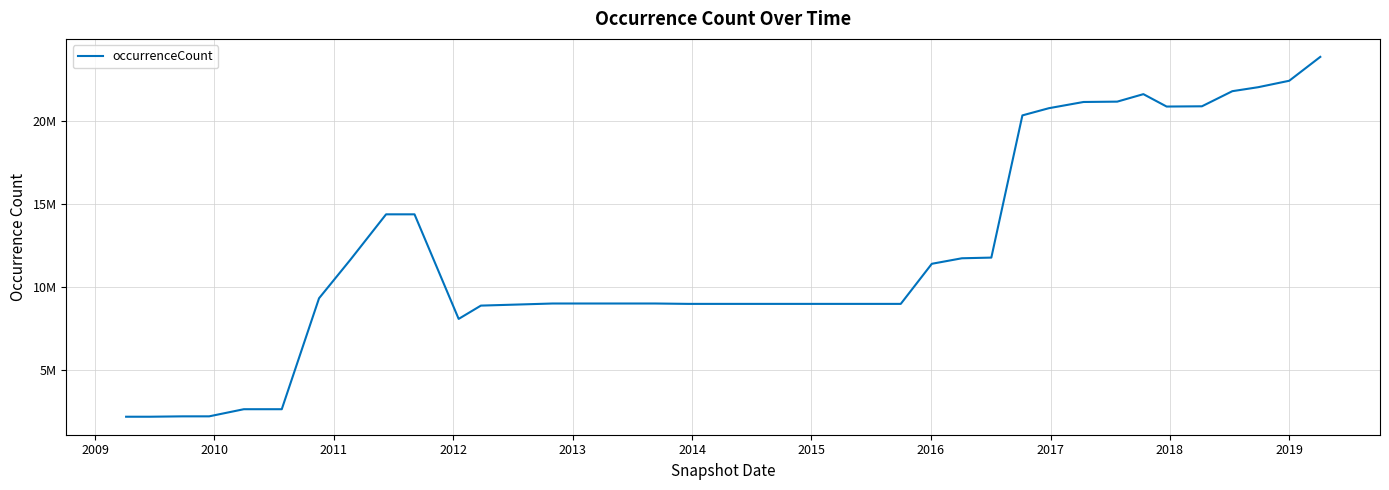

Does the chart display data point markers on the line(s)?

No